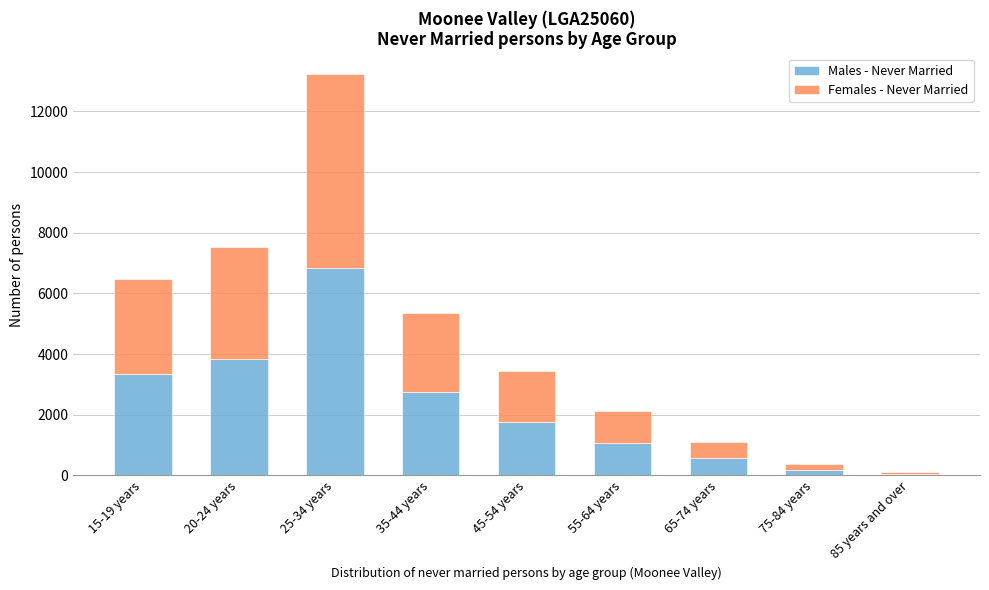

Reading left to right, what are the values for Males - Never Married?

3343	3840	6844	2747	1748	1067	584	188	55